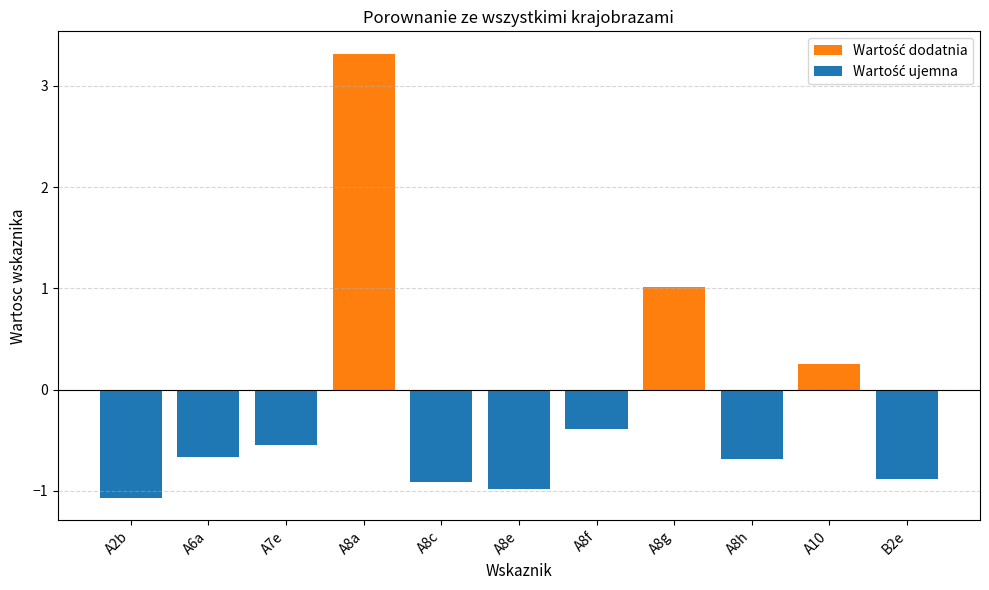

Is it true that Wartość ujemna equals -0.7 at A8h?

True